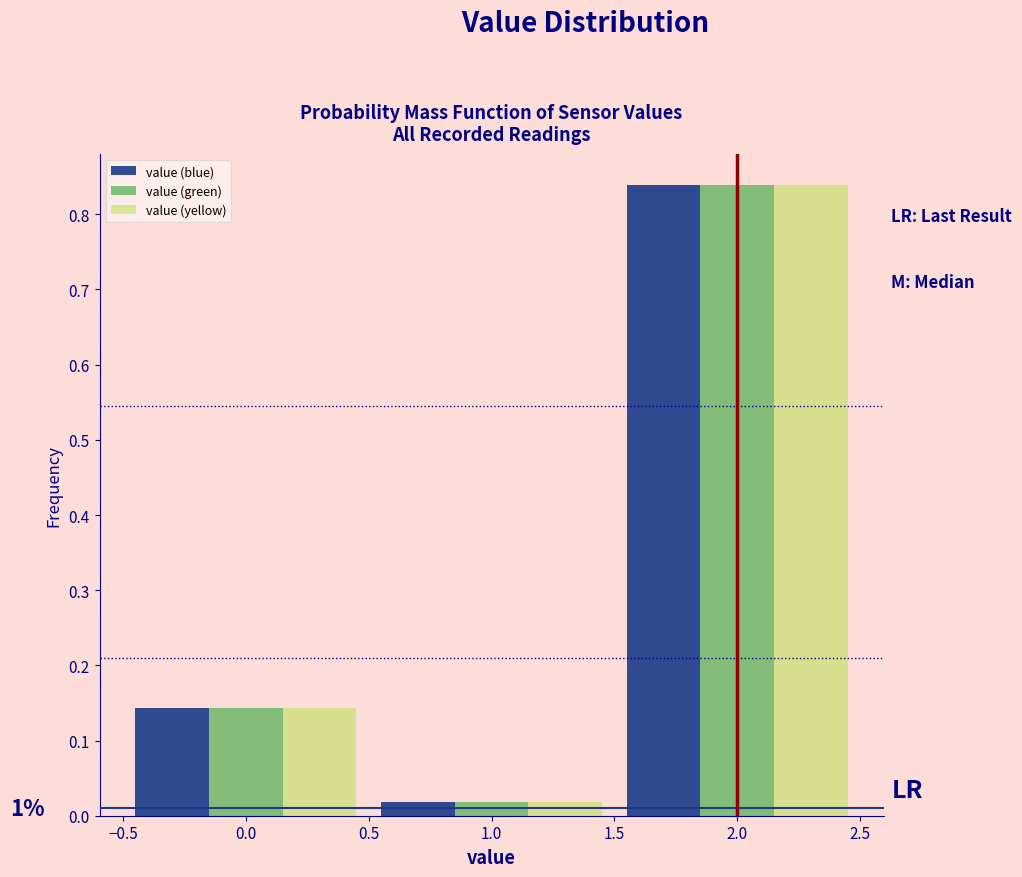

In the value (green) series, which range on the x-axis has the tallest bar?

1.5 to 2.5